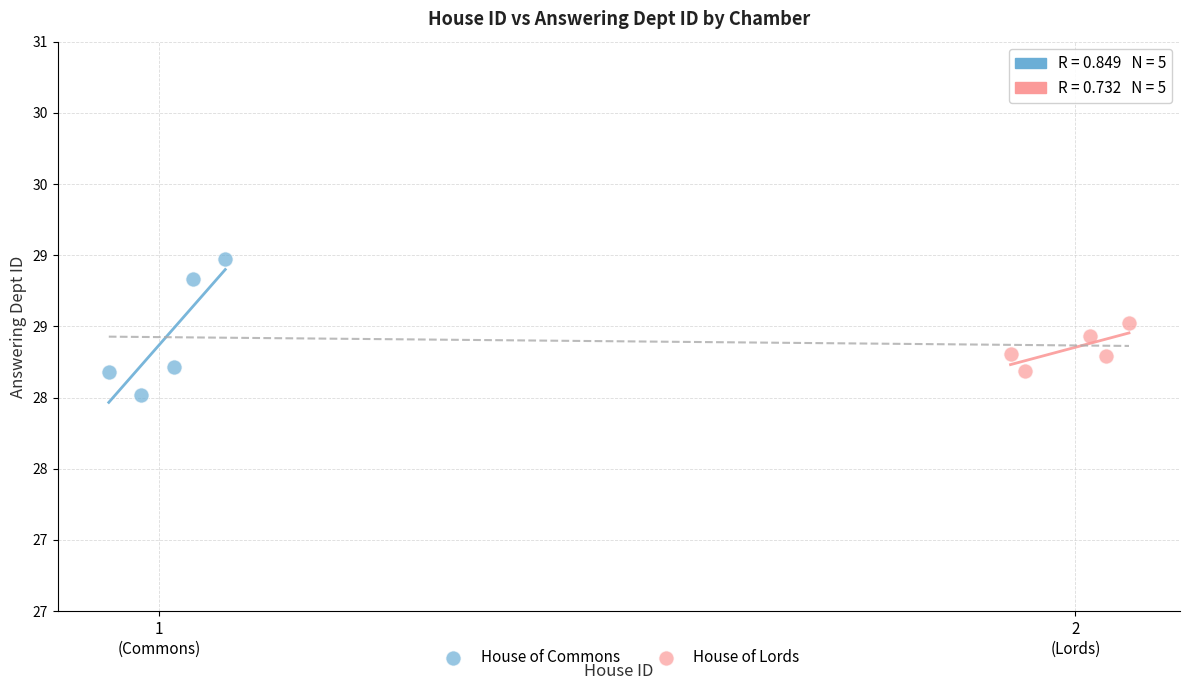

What are all the series names shown in the legend?

House of Commons, House of Lords